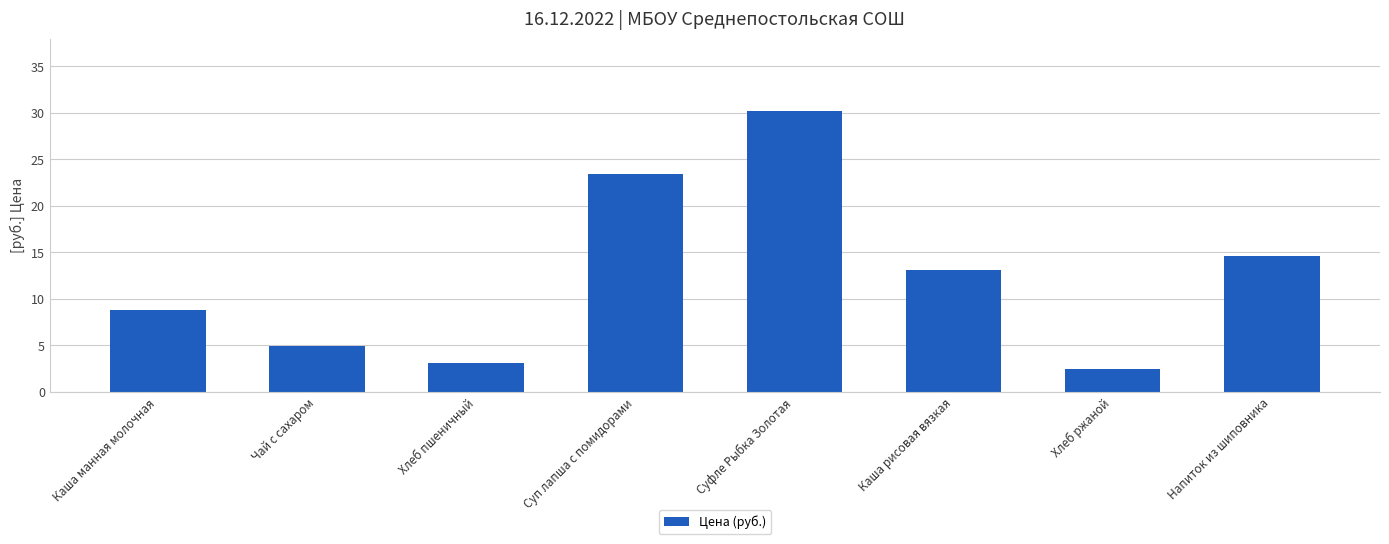

What is the ratio of the value at Напиток из шиповника to the value at Суп лапша с помидорами?

0.6